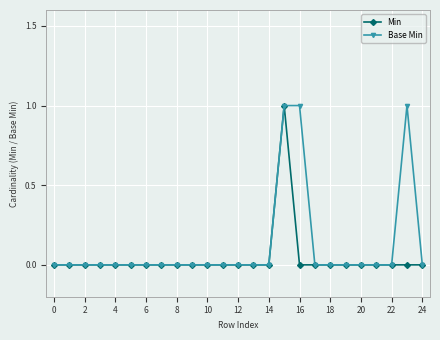

At which category does Min reach its first local peak?

15